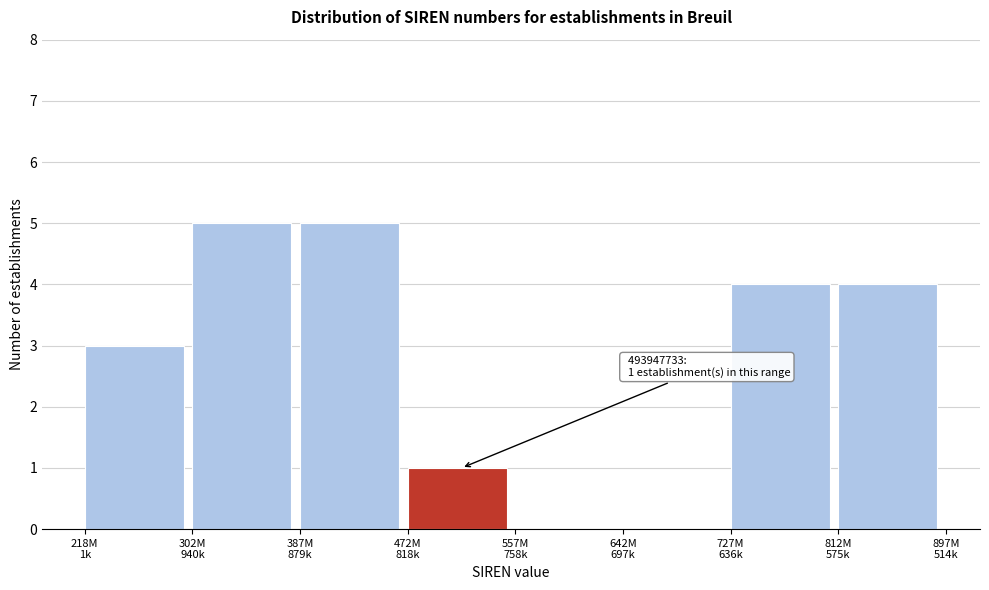

What is the greatest value displayed?

5